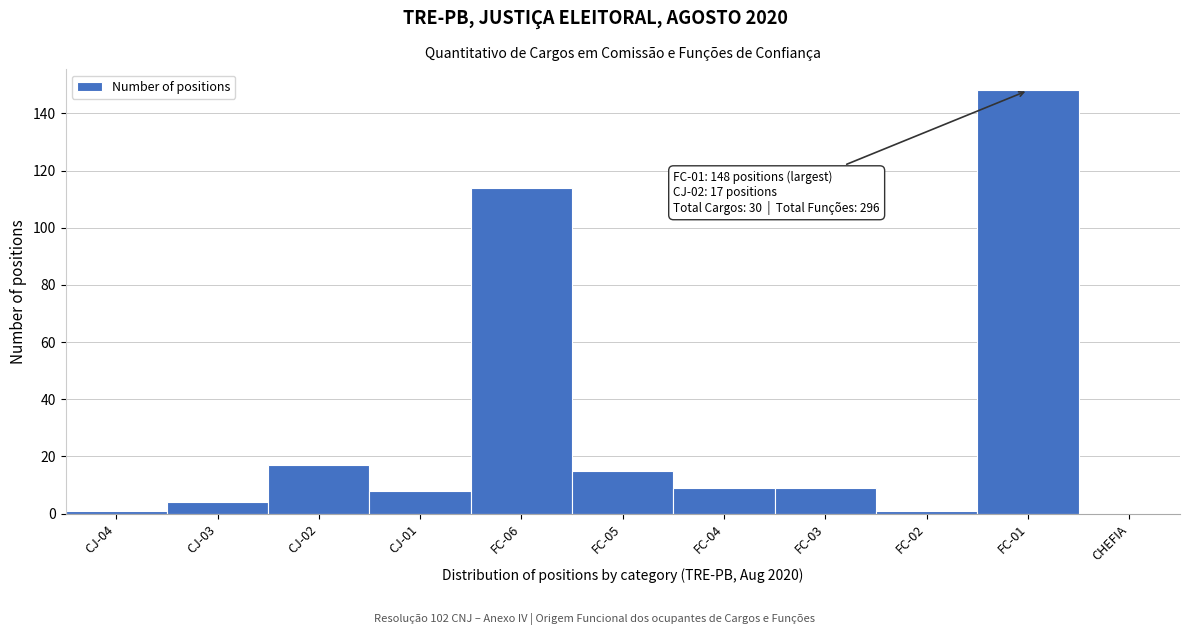

Reading right to left, list all the values displayed in this chart.

CHEFIA=0	FC-01=148	FC-02=1	FC-03=9	FC-04=9	FC-05=15	FC-06=114	CJ-01=8	CJ-02=17	CJ-03=4	CJ-04=1